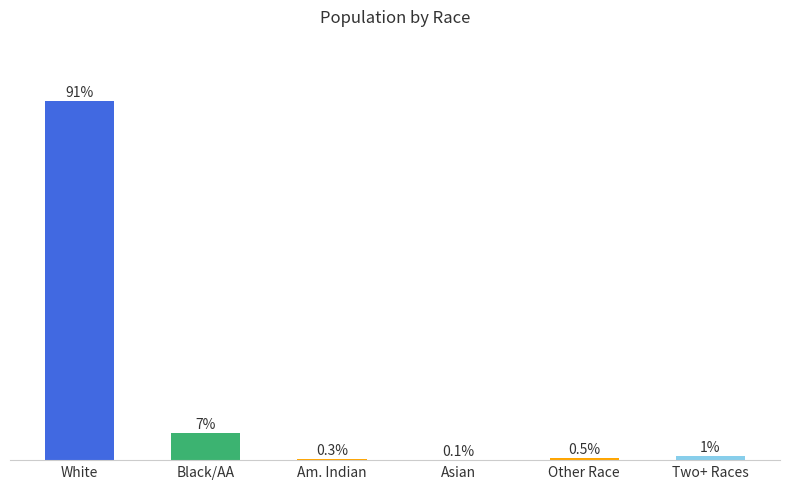

At which category does the chart reach its peak across all series?

White